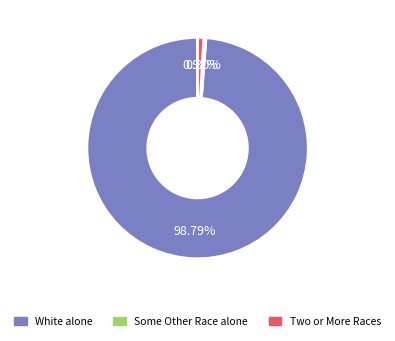

Does any single category account for the majority?

Yes